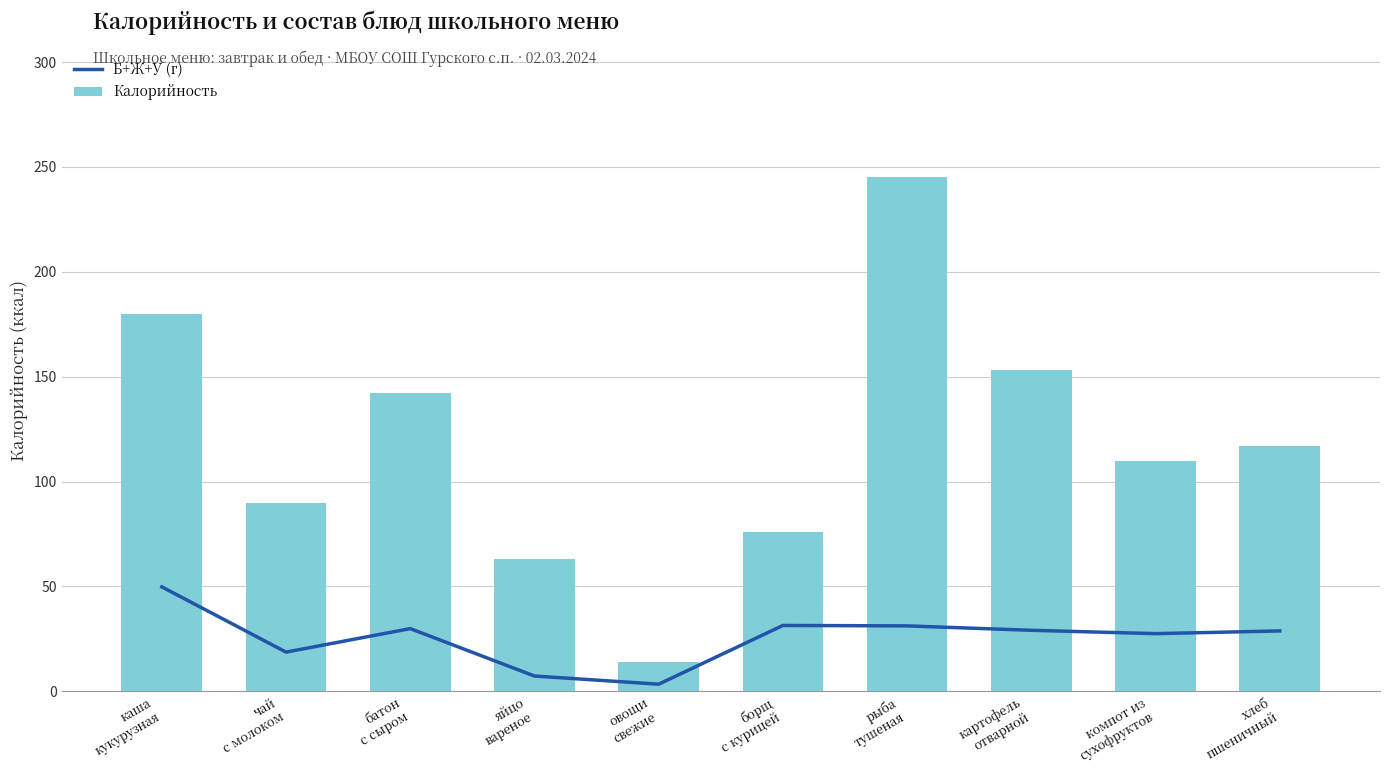

What is the smallest value displayed?

3.4